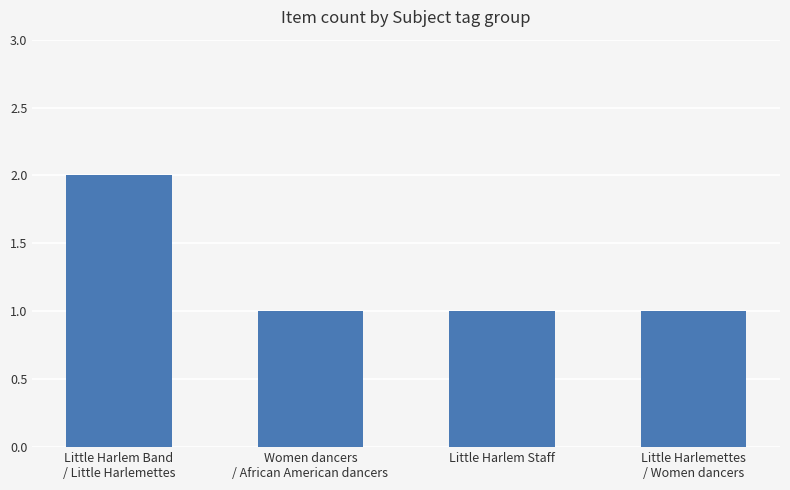

What is the sum of the values at Little Harlemettes
/ Women dancers and Little Harlem Band
/ Little Harlemettes?

3